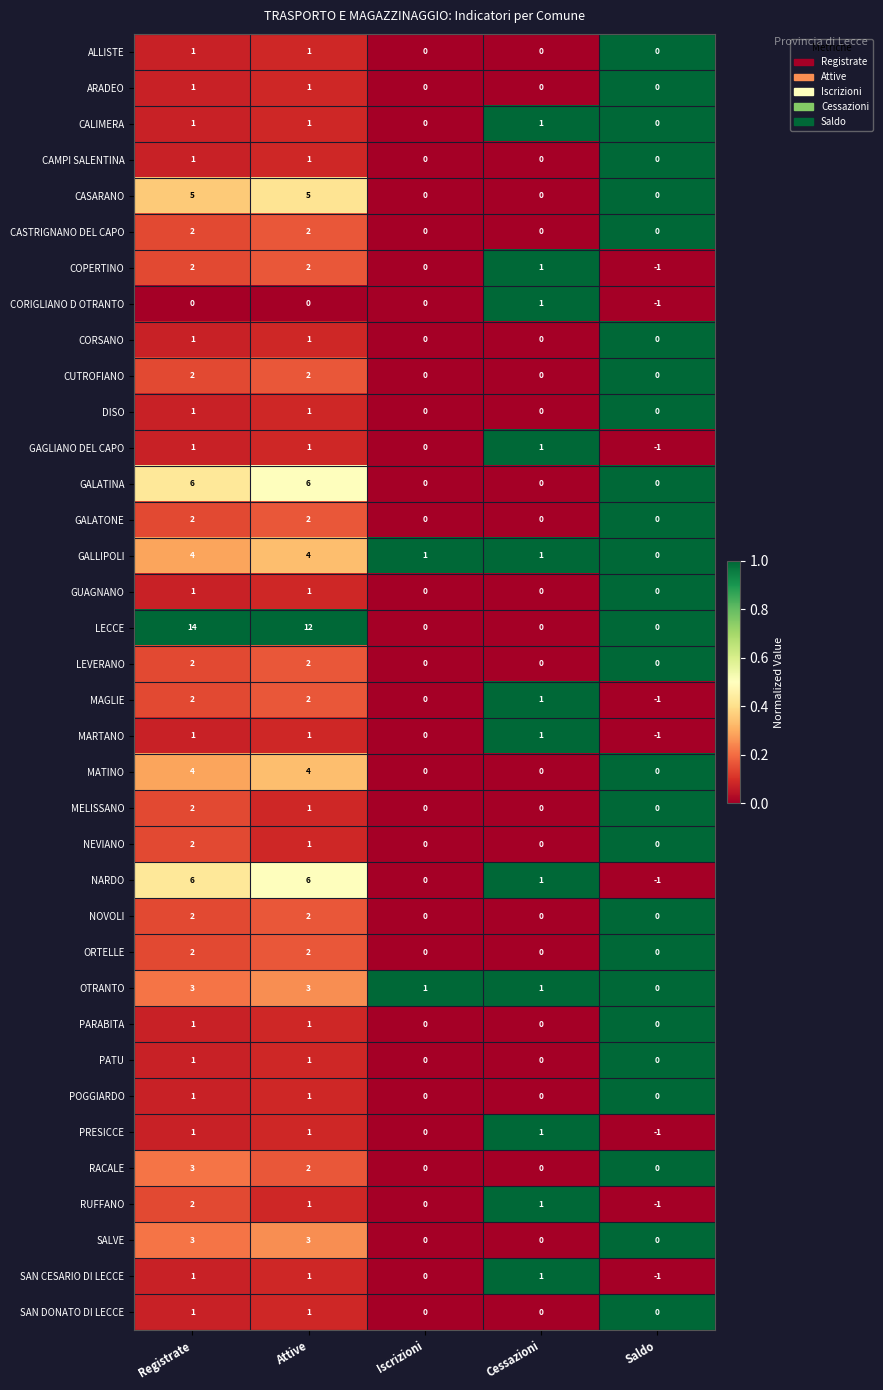

Is it true that OTRANTO equals 3 at Registrate?

True